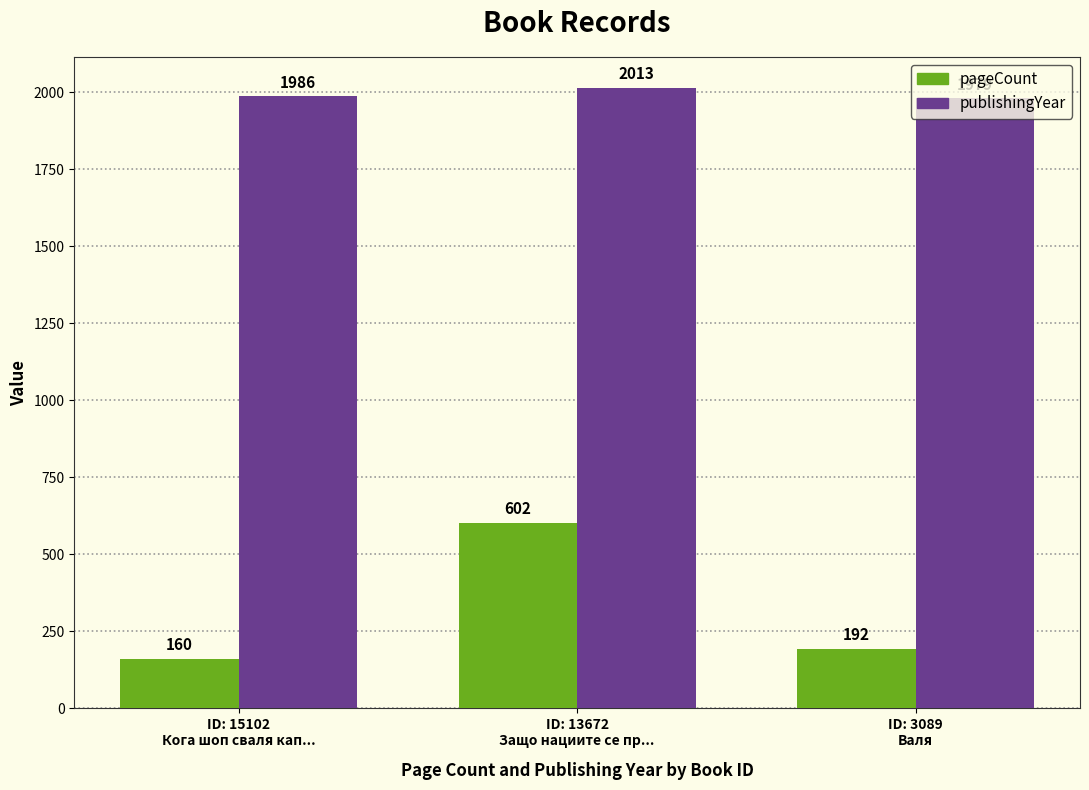

How many values in the publishingYear series are below 1986?

1